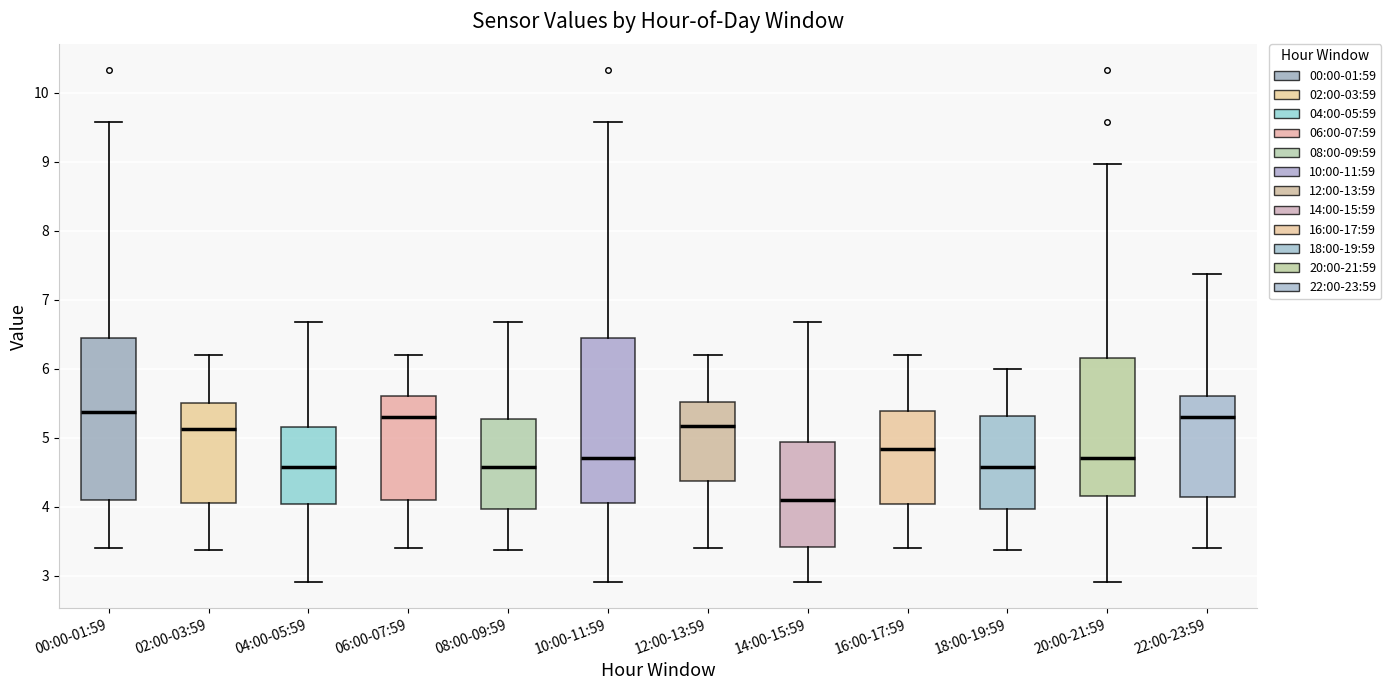

Where does the upper whisker of the box for 04:00-05:59 end on the y-axis? The values are not printed on the chart, so give them approximately, as read against the axis.

6.7